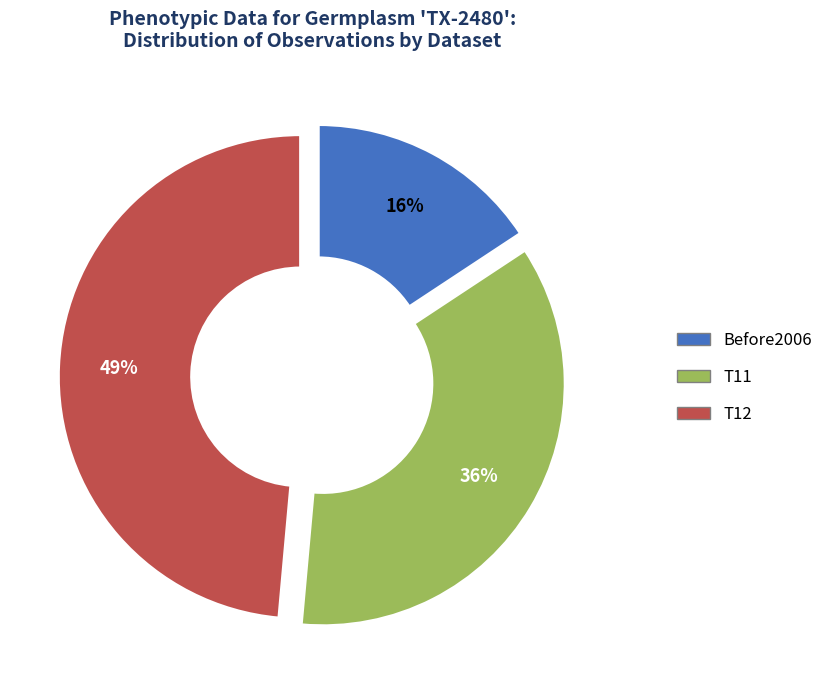

To the nearest percent, what is the difference between the largest and smallest slice percentages?

33%